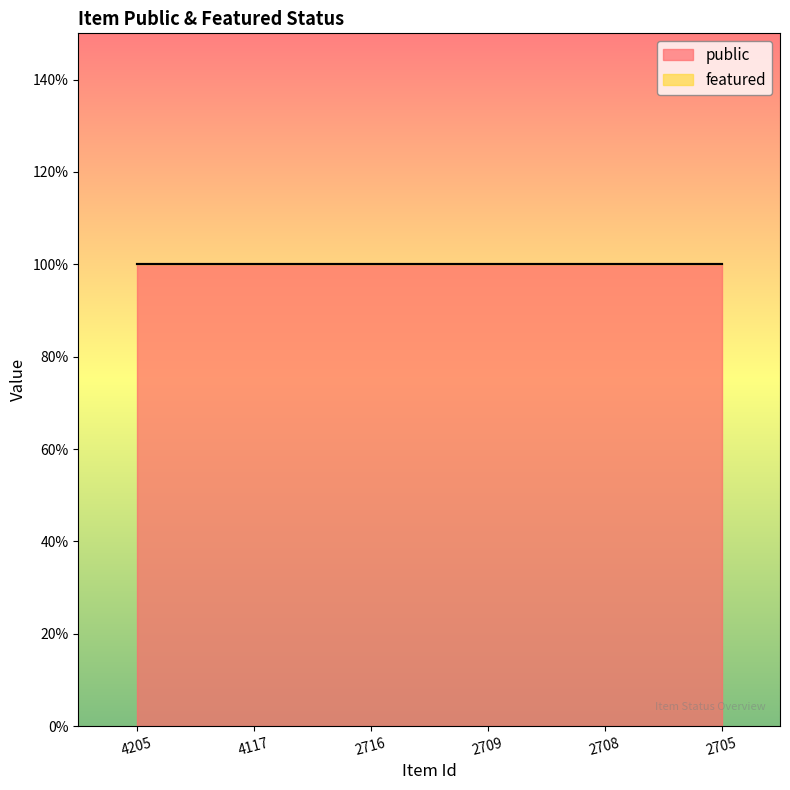

At which label does public reach its minimum?

4205